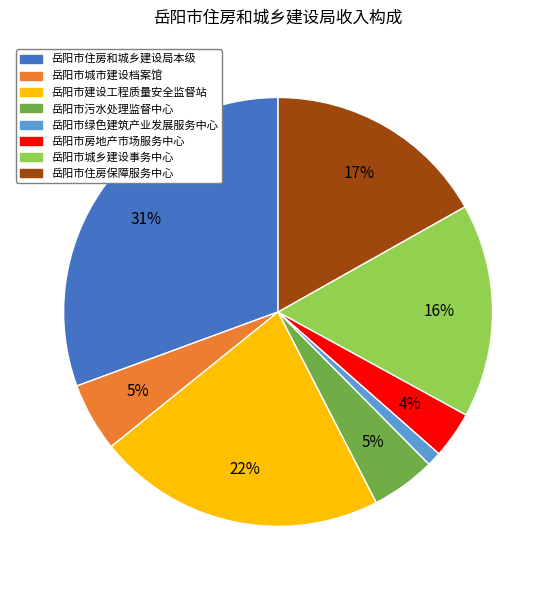

What is the smallest slice in the pie chart?

岳阳市绿色建筑产业发展服务中心